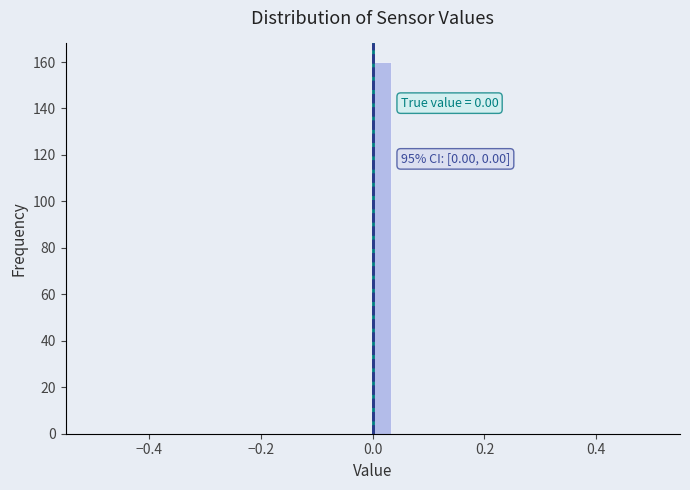

Around what value on the x-axis is the tallest bar? Give the approximate position of its centre, as read against the axis.

0.02